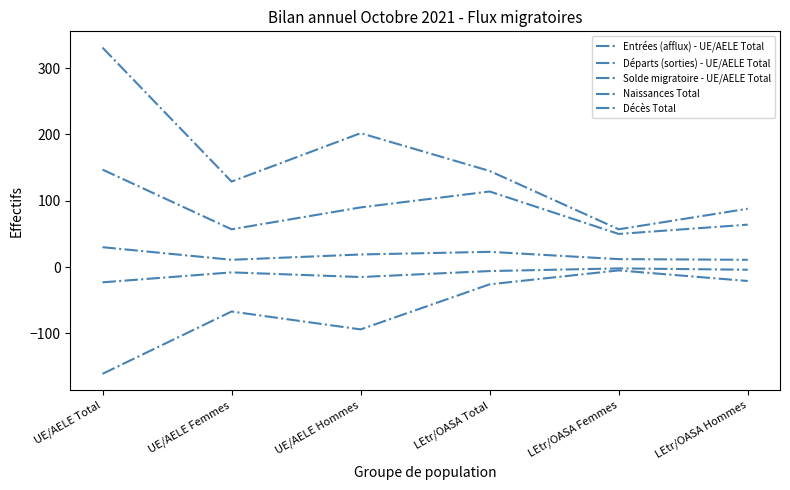

Which series has the largest total across all categories?

Entrées (afflux) - UE/AELE Total